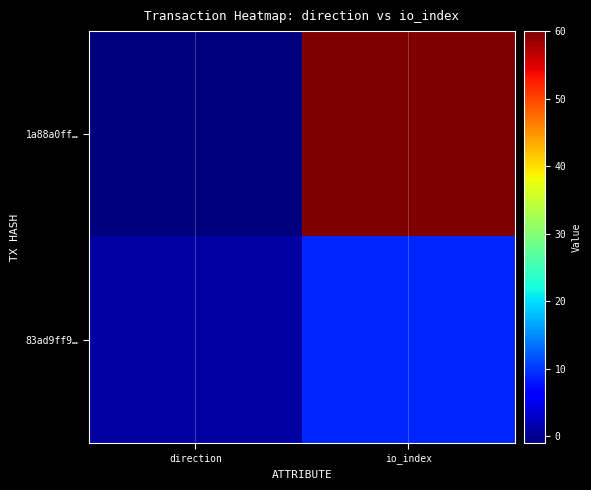

How many distinct data groups are displayed?

2